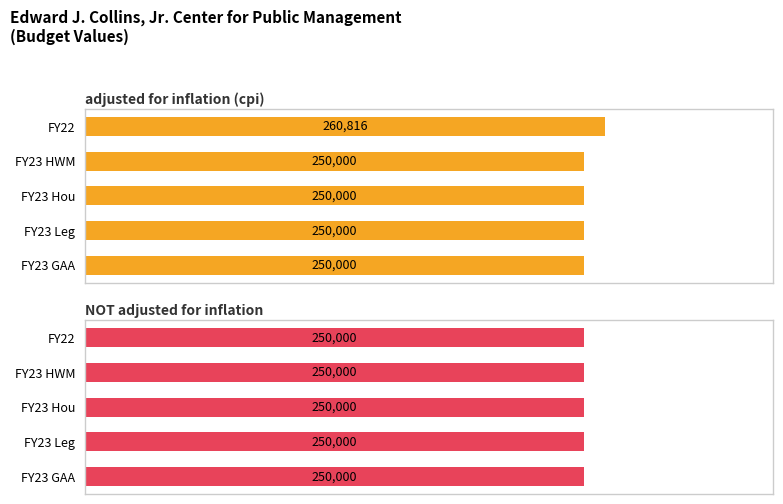

How many groups of bars are there?

5